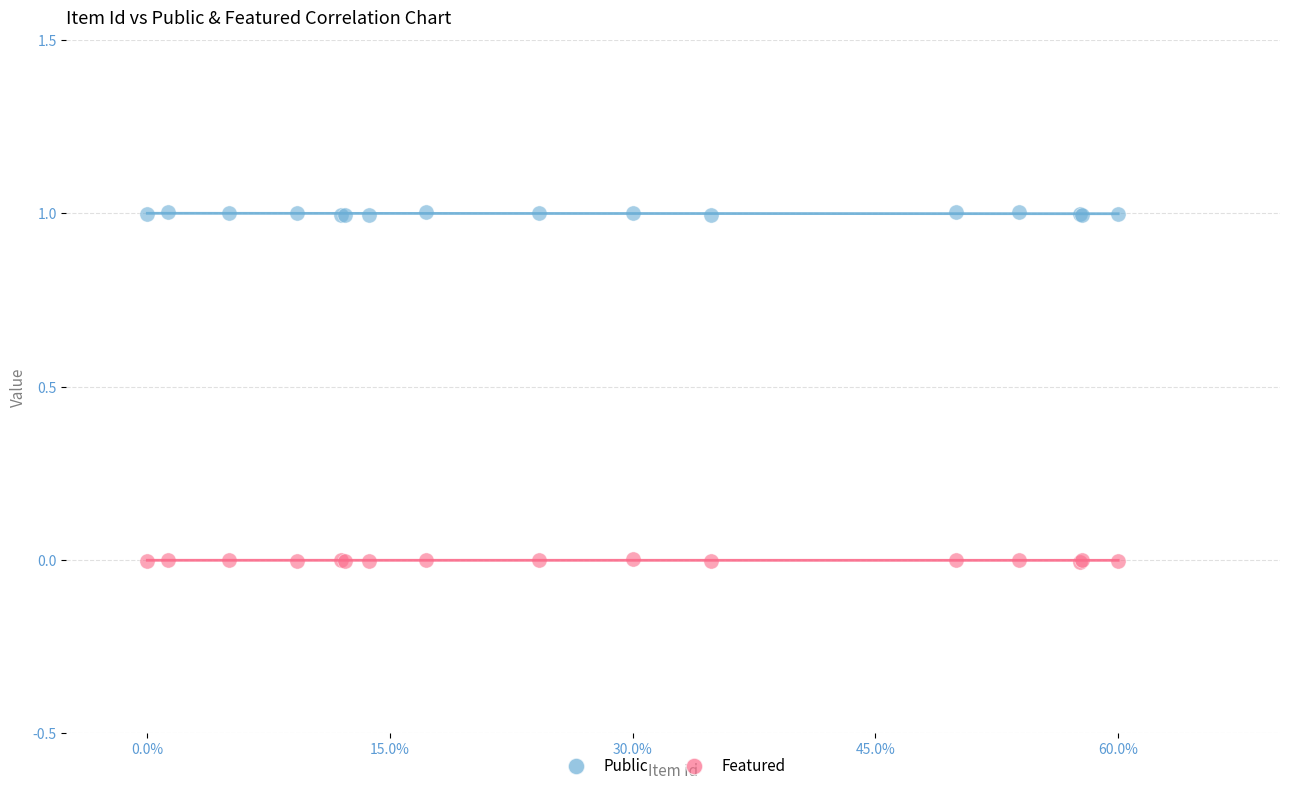

Which series has the widest spread of Y values?

Public